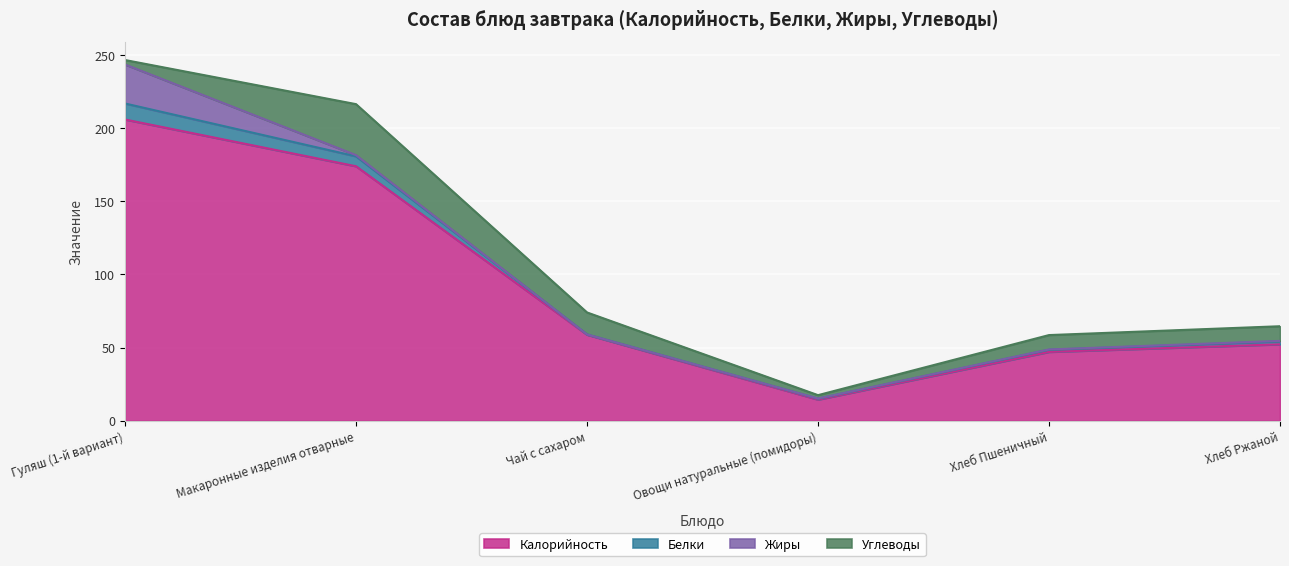

The Углеводы series shows 59.3 at Макаронные изделия отварные. True or false?

False